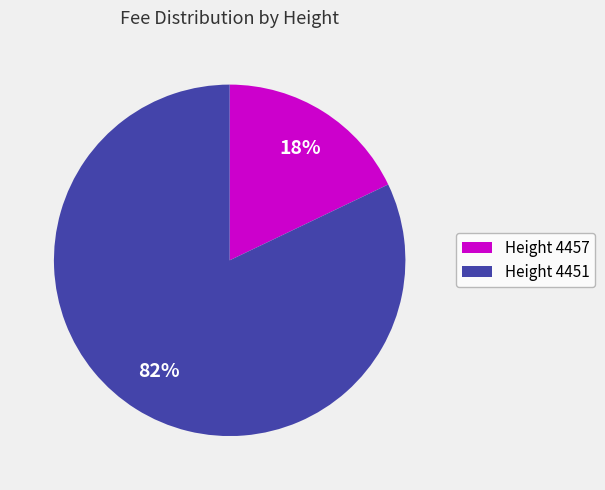

What is the smallest slice in the pie chart?

Height 4457